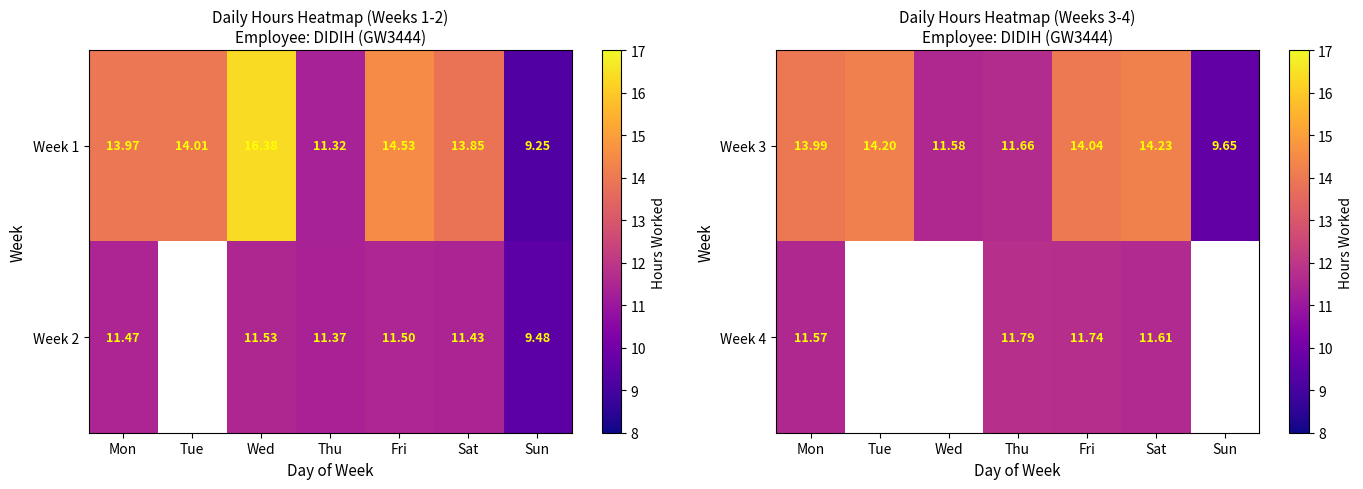

Where does the Week 3 series first go above 13?

Mon